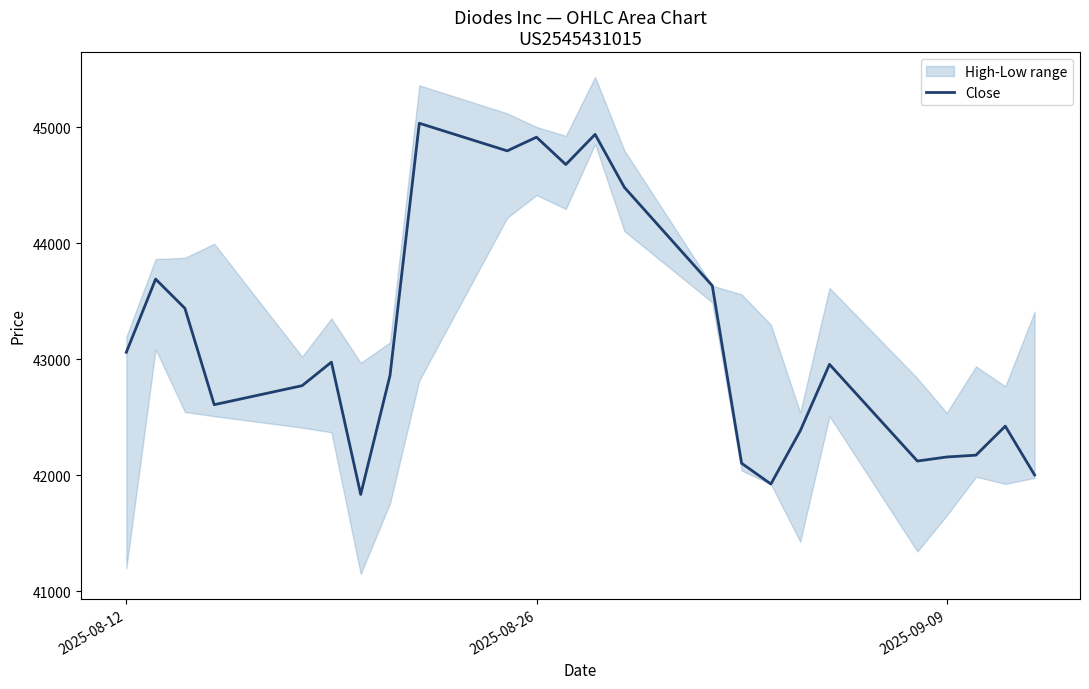

How many lines are shown in the chart?

1